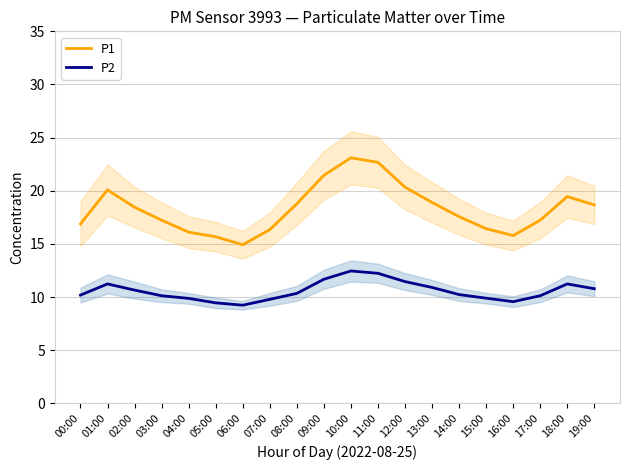

The P1 series shows 21.4 at 09:00. True or false?

True